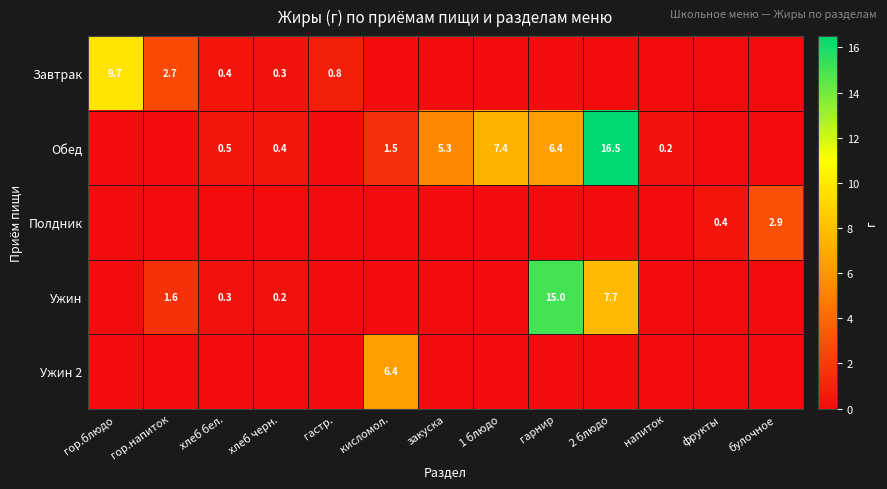

Count the number of categories in the chart.

13